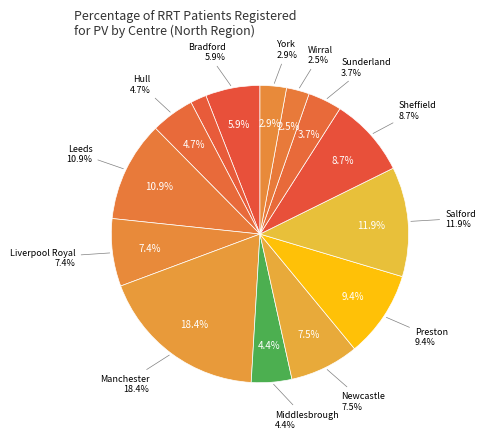

True or false: Sheffield accounts for 9% of the total.

True